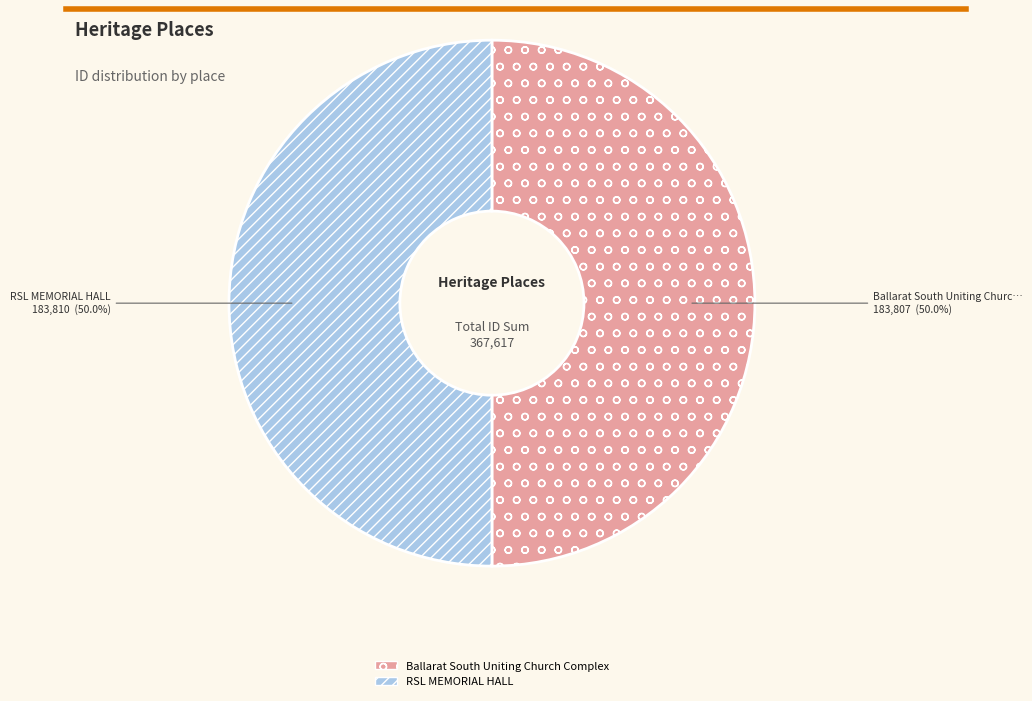

Combined, do RSL MEMORIAL HALL and Ballarat South Uniting Church Complex account for over 50%?

Yes